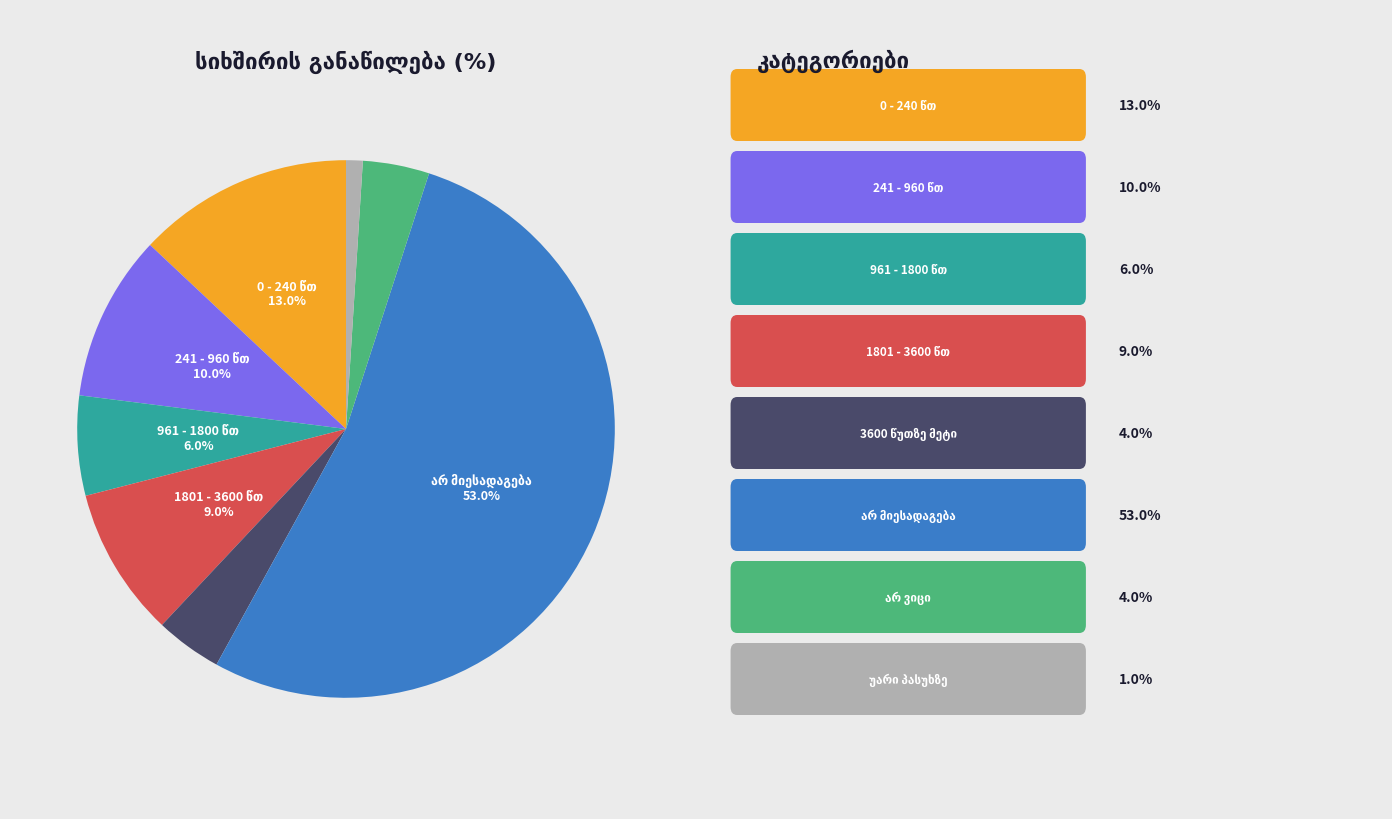

How many slices are in this pie chart?

8